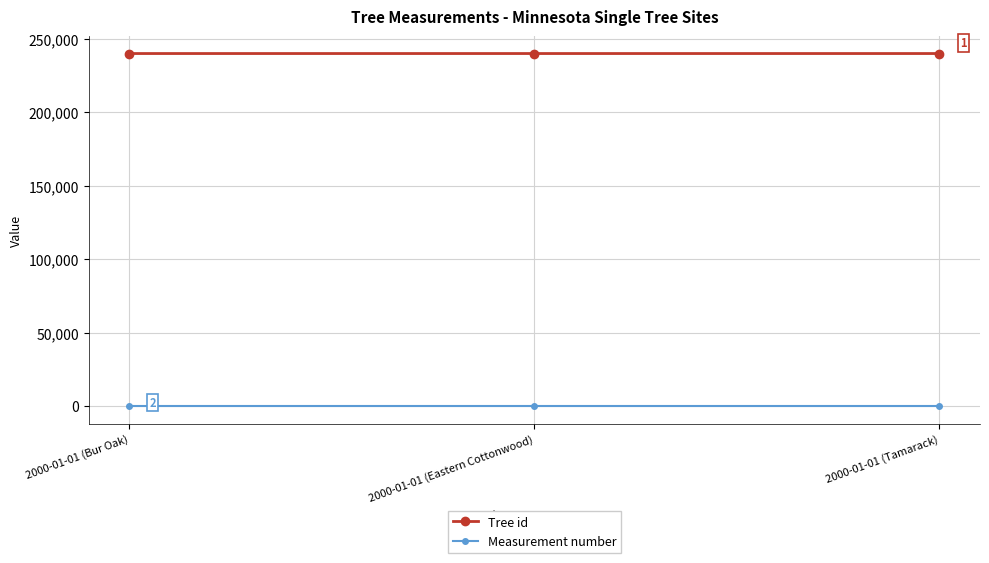

What is the total value across all series at 2000-01-01 (Tamarack)?

239944